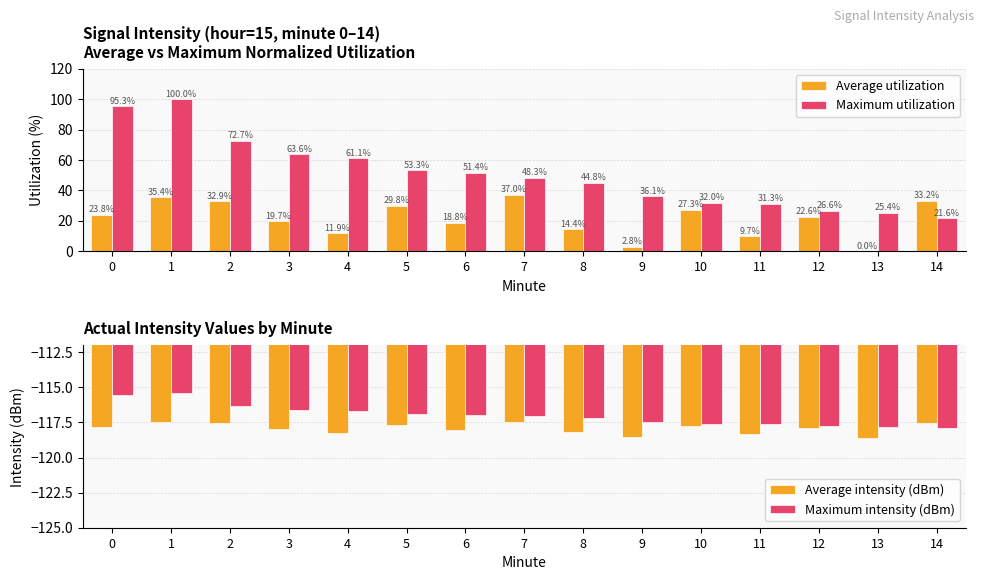

At which label is Average utilization closest to 18?

6